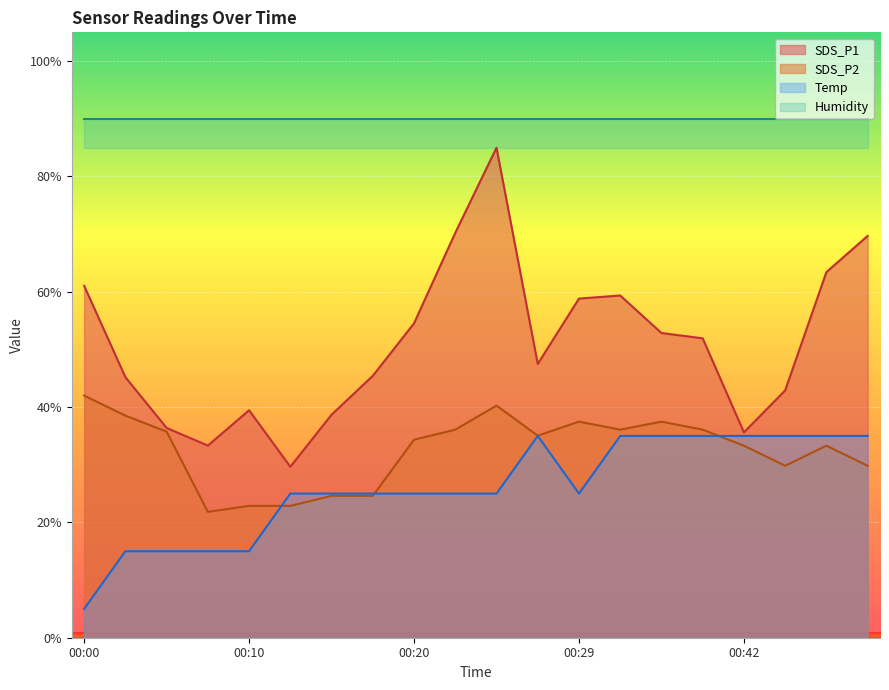

Is it true that SDS_P1 equals 39.4 at 00:10?

True